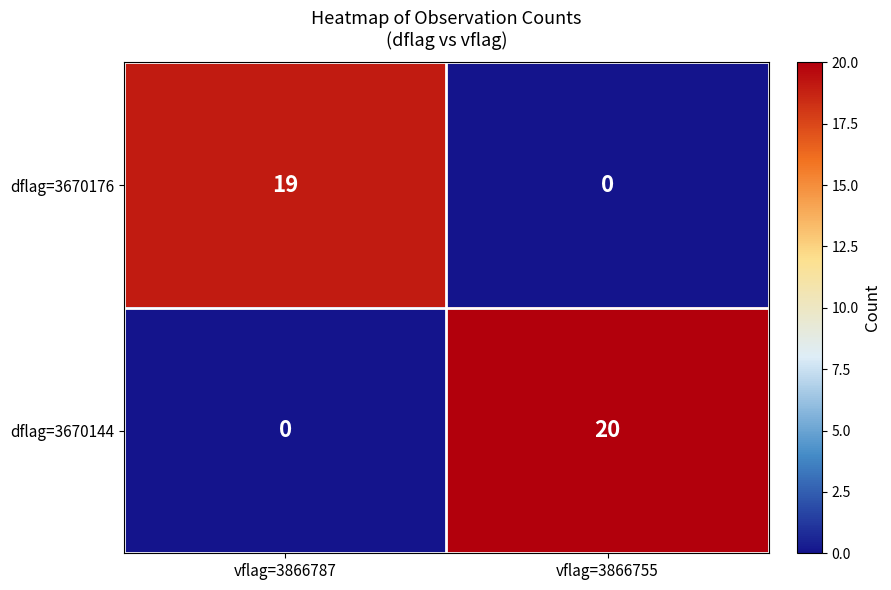

What is the maximum value for dflag=3670176?

19